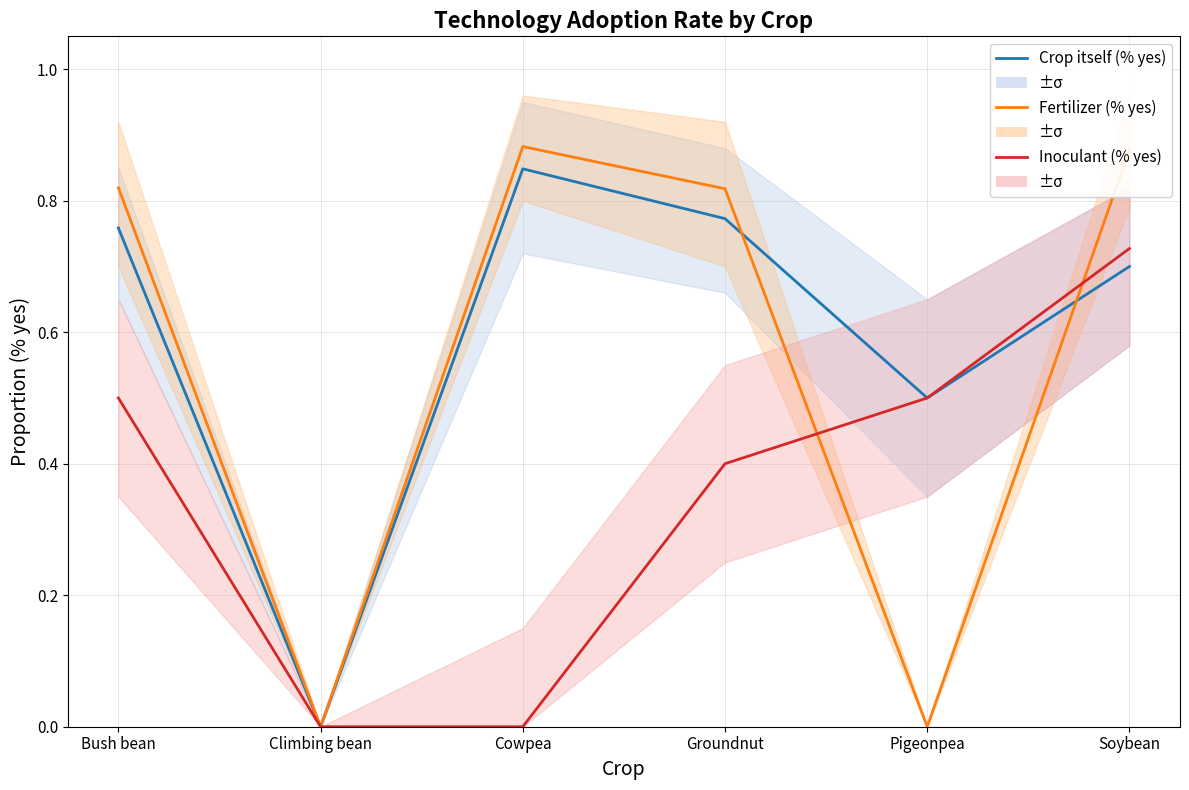

What is the greatest value displayed?

0.9